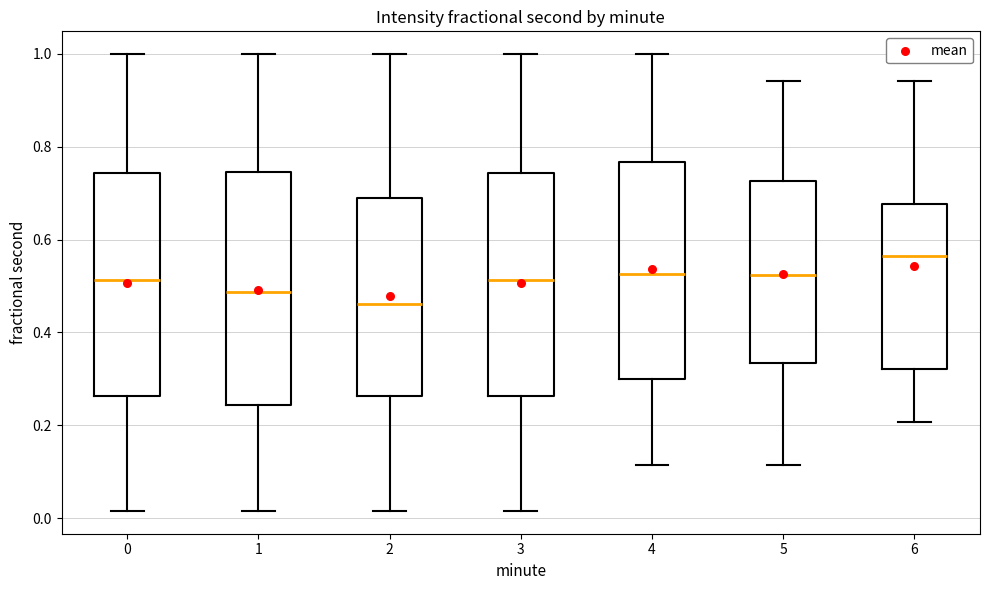

Reading left to right, read every box against the y-axis: the position of its median line, the range the box covers, and the ends of its whiskers. The values are not printed on the chart, so give them approximately, as read against the axis.

0: median 0.52, box 0.26 to 0.74, whiskers 0.02 to 1.00
1: median 0.48, box 0.24 to 0.74, whiskers 0.02 to 1.00
2: median 0.46, box 0.26 to 0.68, whiskers 0.02 to 1.00
3: median 0.52, box 0.26 to 0.74, whiskers 0.02 to 1.00
4: median 0.52, box 0.30 to 0.76, whiskers 0.12 to 1.00
5: median 0.52, box 0.34 to 0.72, whiskers 0.12 to 0.94
6: median 0.56, box 0.32 to 0.68, whiskers 0.20 to 0.94